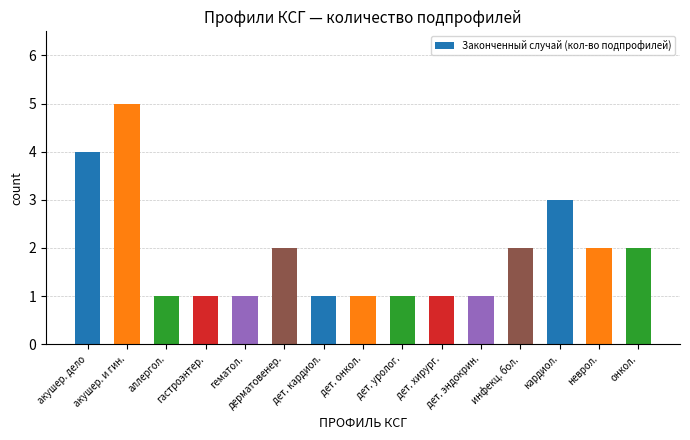

Reading left to right, what are all the values shown in this chart?

акушер. дело=4	акушер. и гин.=5	аллергол.=1	гастроэнтер.=1	гематол.=1	дерматовенер.=2	дет. кардиол.=1	дет. онкол.=1	дет. уролог.=1	дет. хирург.=1	дет. эндокрин.=1	инфекц. бол.=2	кардиол.=3	неврол.=2	онкол.=2